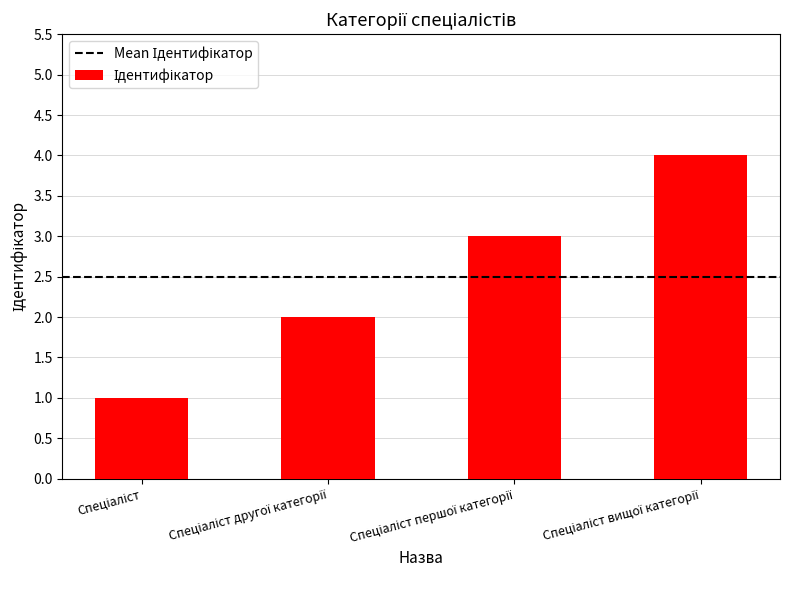

What is the sum of all values?

10